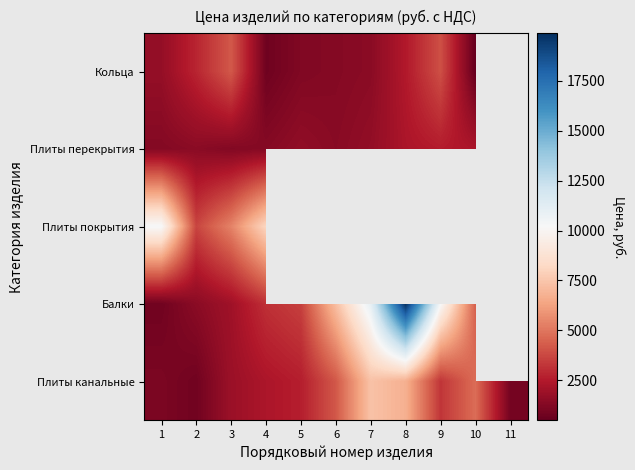

At which category is the sum across all series the highest?

4